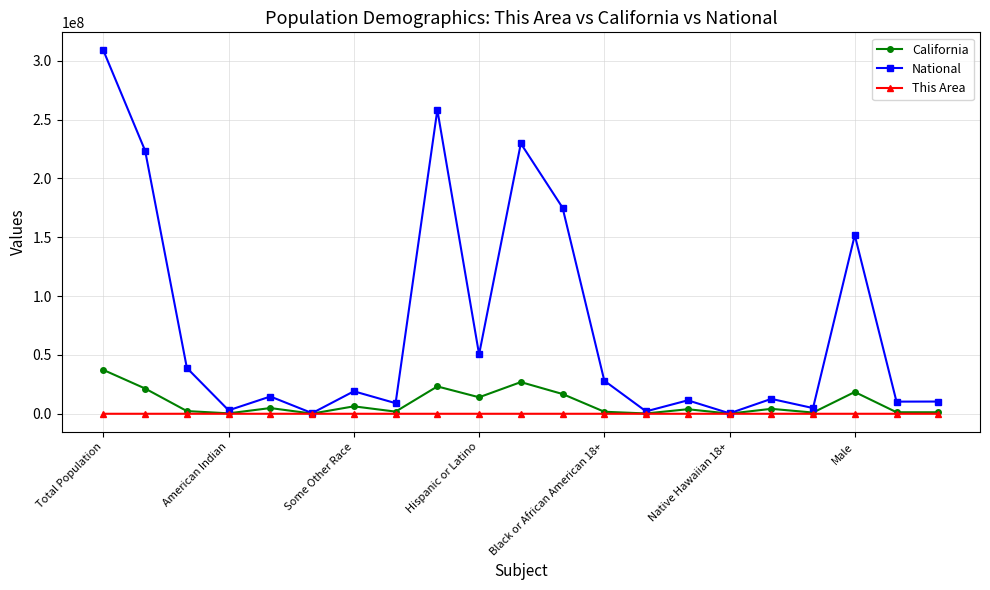

How many values in the National series are below 14674252?

10